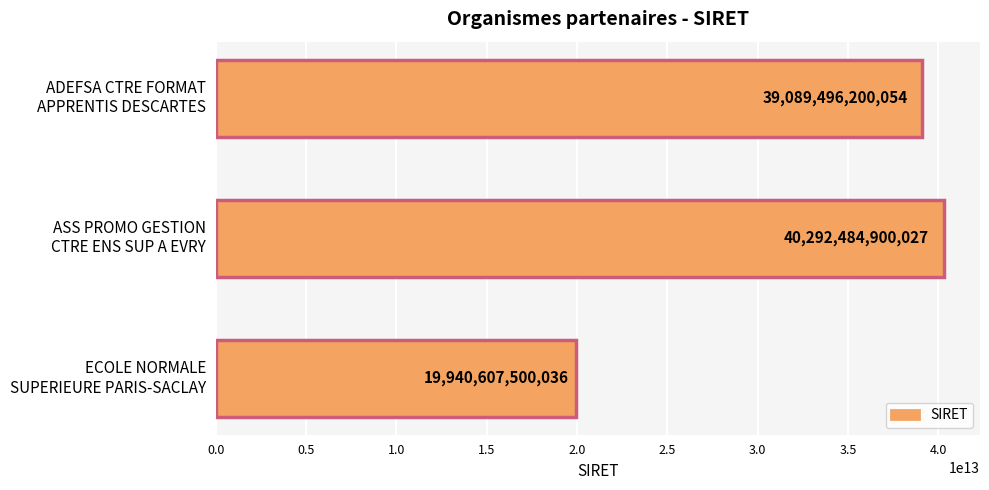

What is the value of the 1st bar from the top?

39089496200054